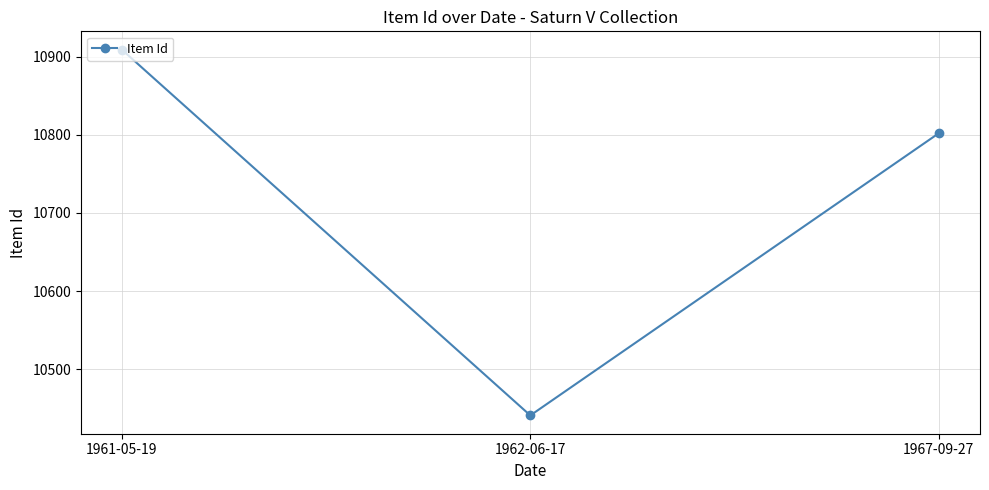

Reading left to right, what are all the values shown in this chart?

10909	10441	10802